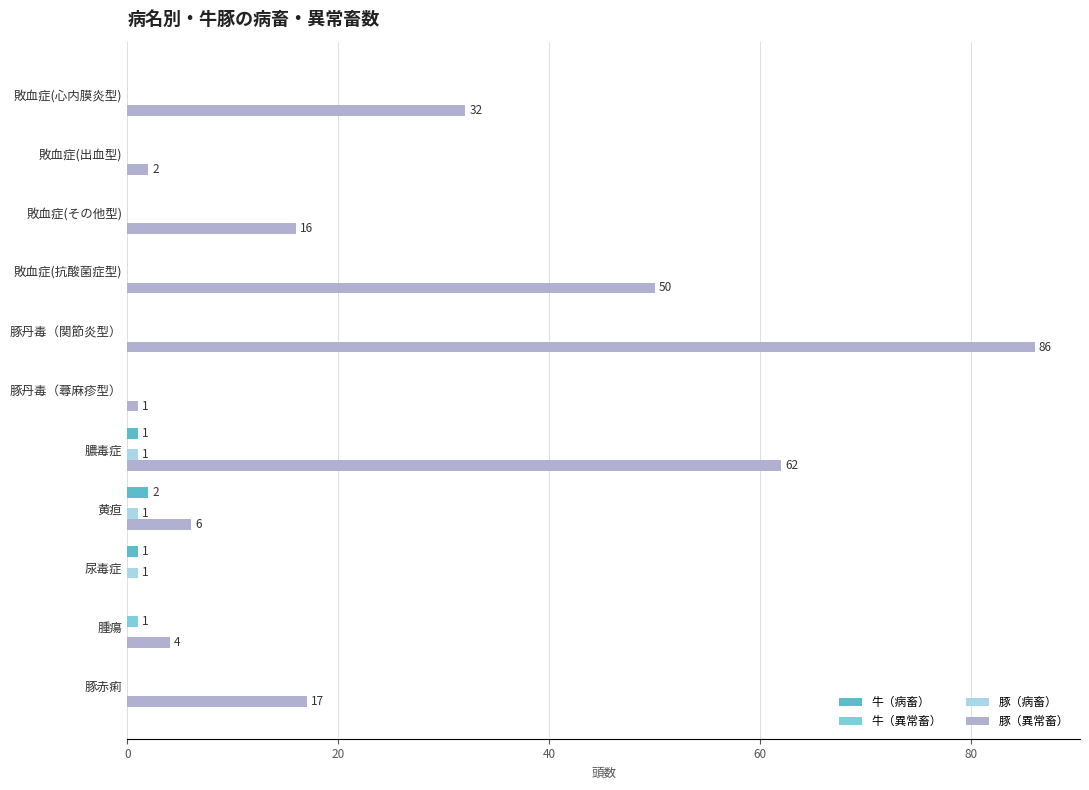

The value of 豚（異常畜） at 敗血症(抗酸菌症型) is 50. True or false?

True